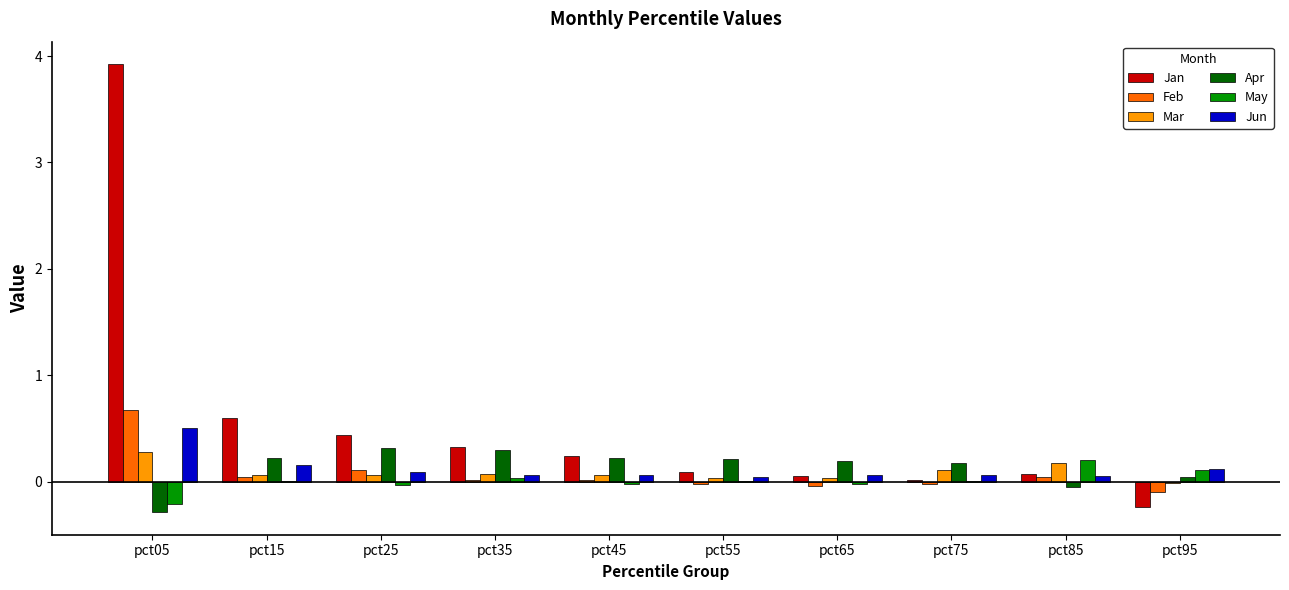

At which category is the sum across all series the highest?

pct05